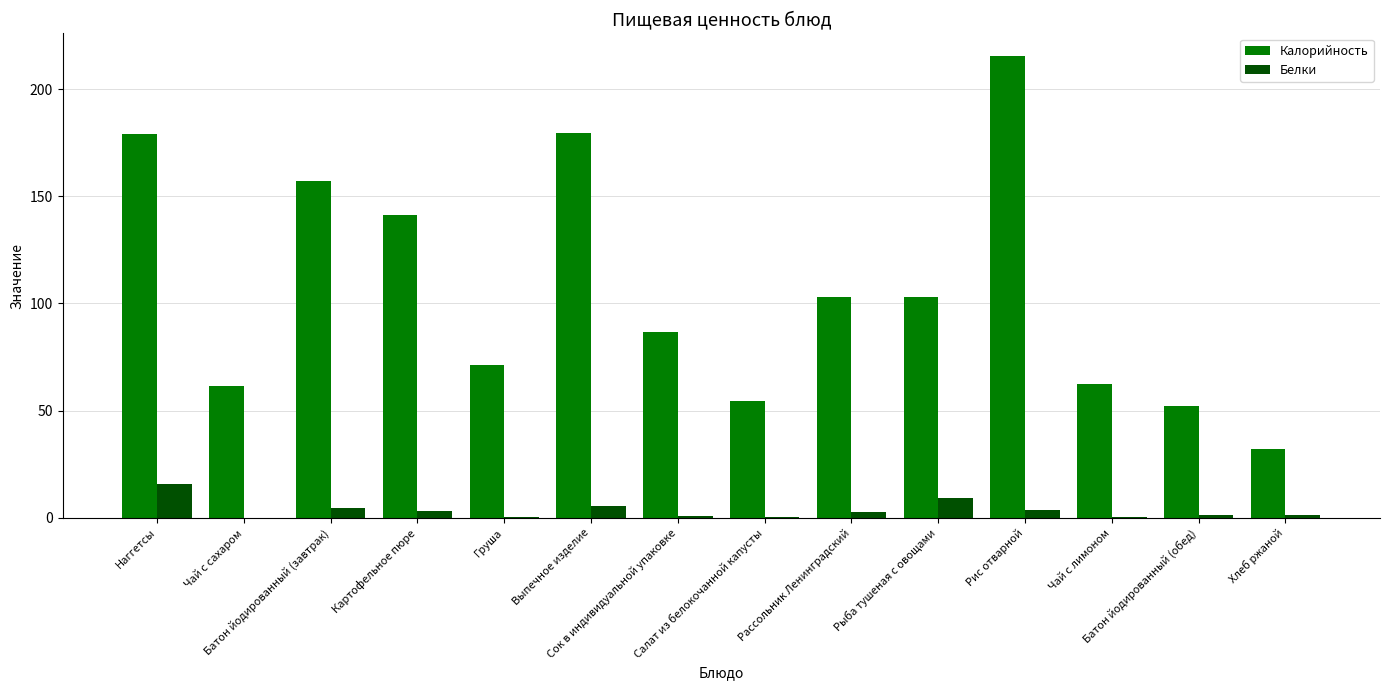

What is the highest value of the Белки series?

16.0